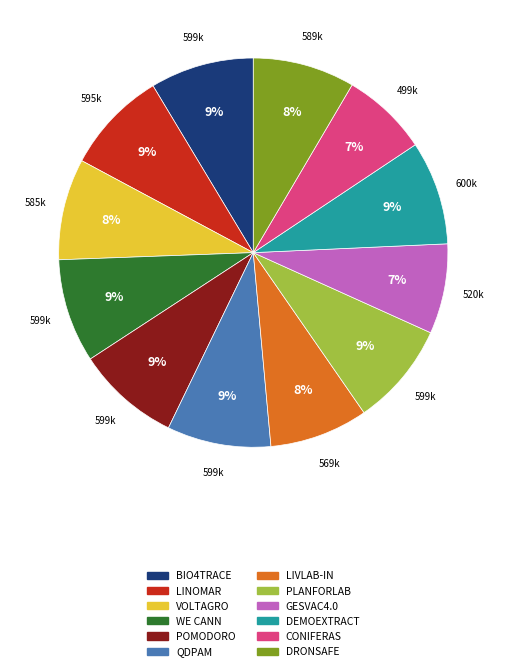

Does any single category account for the majority?

No